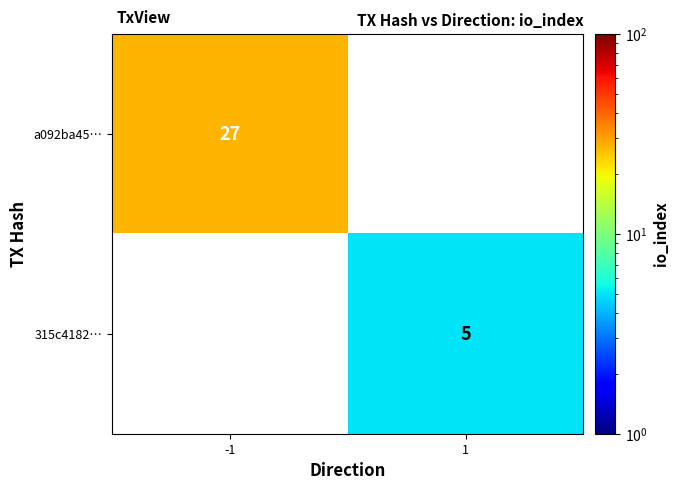

What is the difference between the highest and lowest values at -1?

27